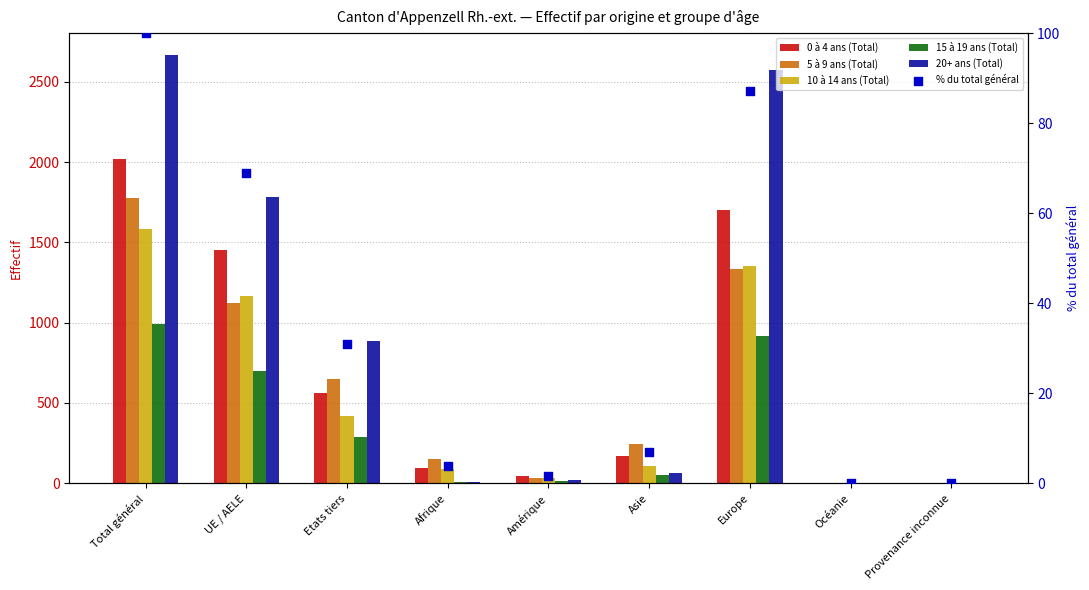

What is the total value across all series at Provenance inconnue?

4.0